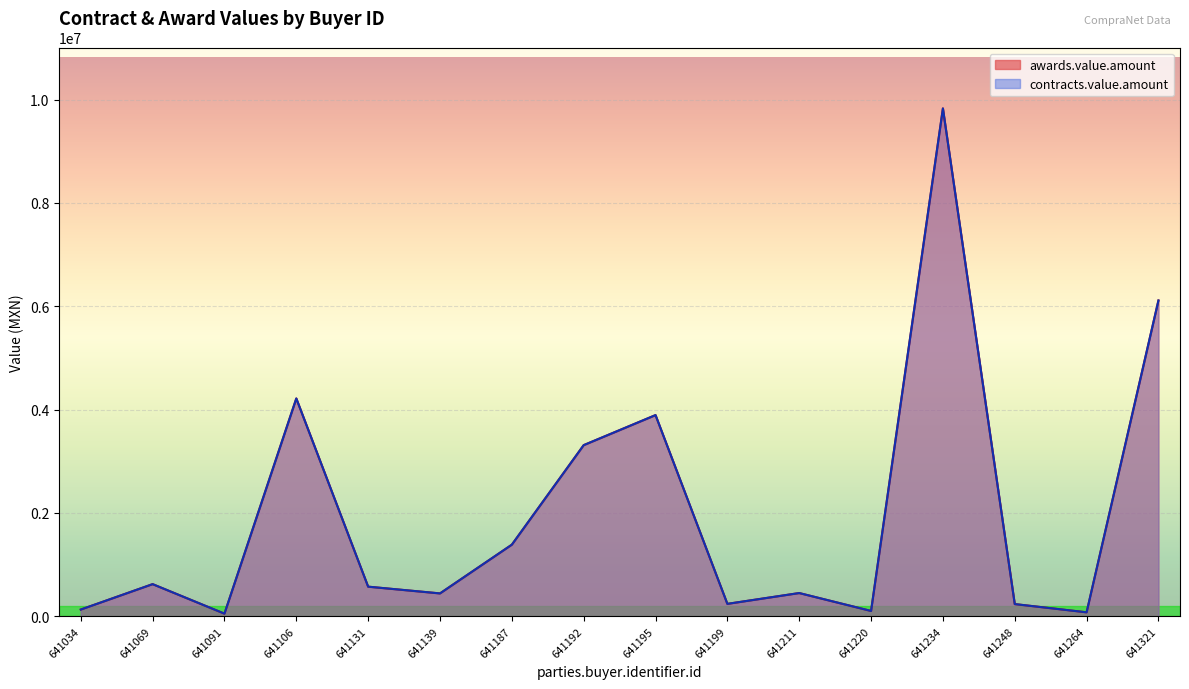

The value of contracts.value.amount at 641069 is 98126.2. True or false?

False